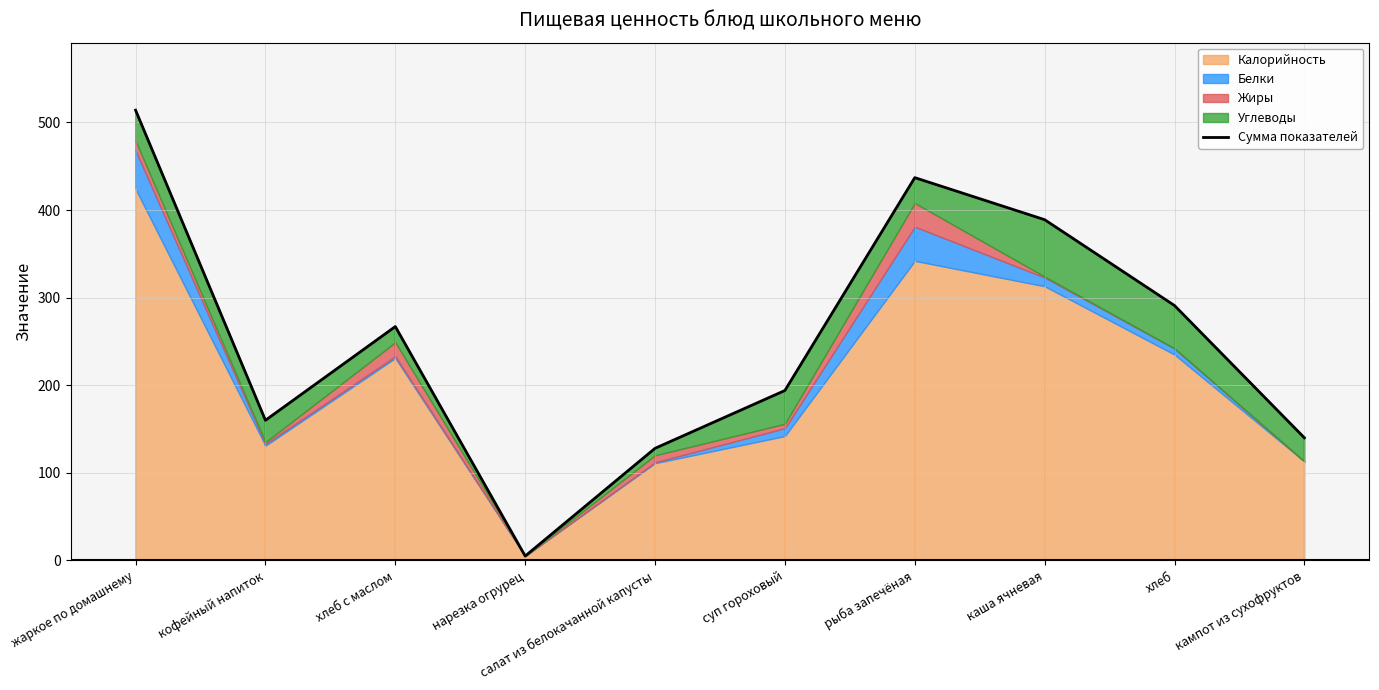

At which category does the data reach its first local valley?

кофейный напиток